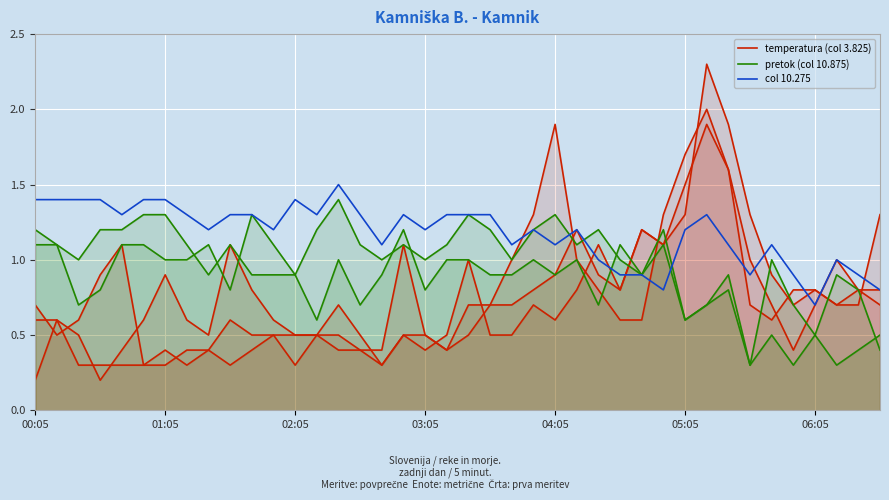

Which series changed the most between 18 and 33?

pretok (col 10.875)